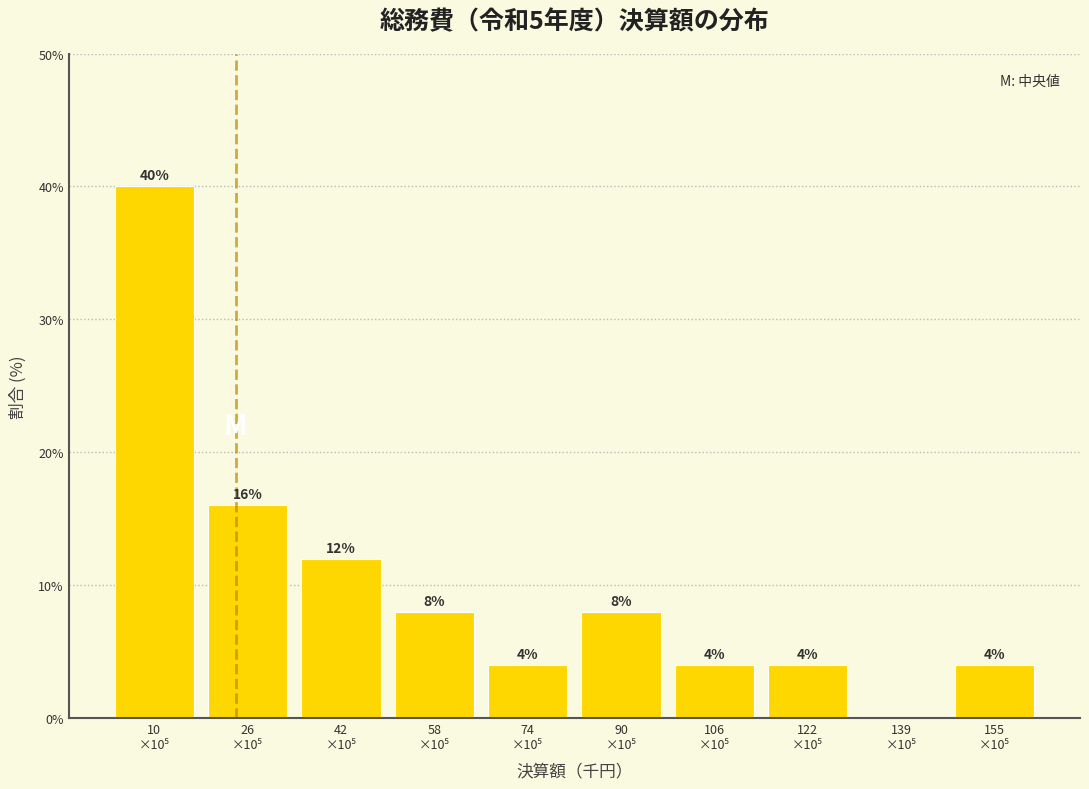

How many values are between 4 and 12?

7